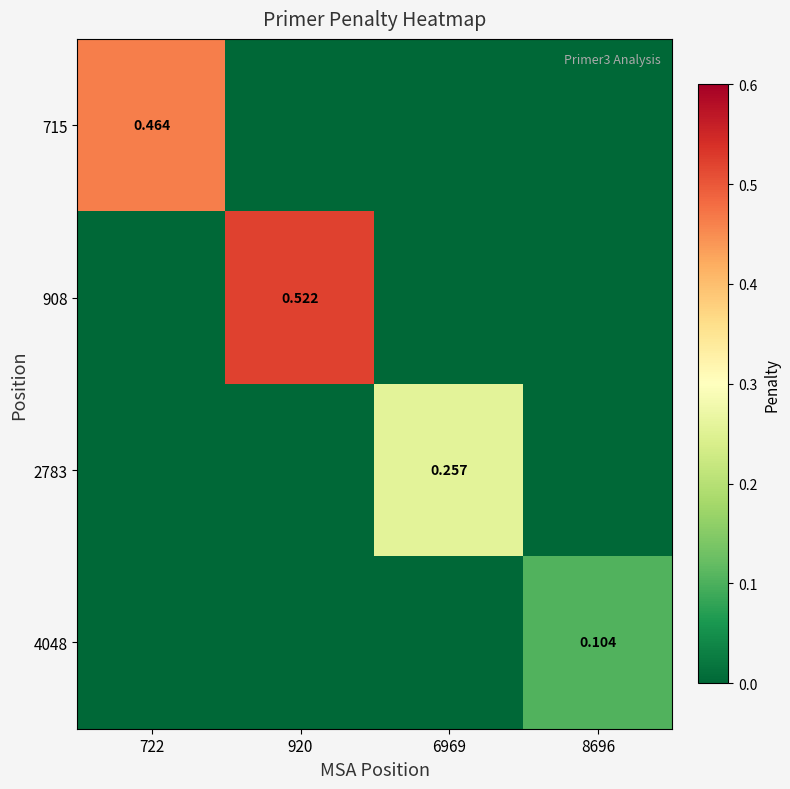

Count the 4048 values in the range 0 to 1.

4